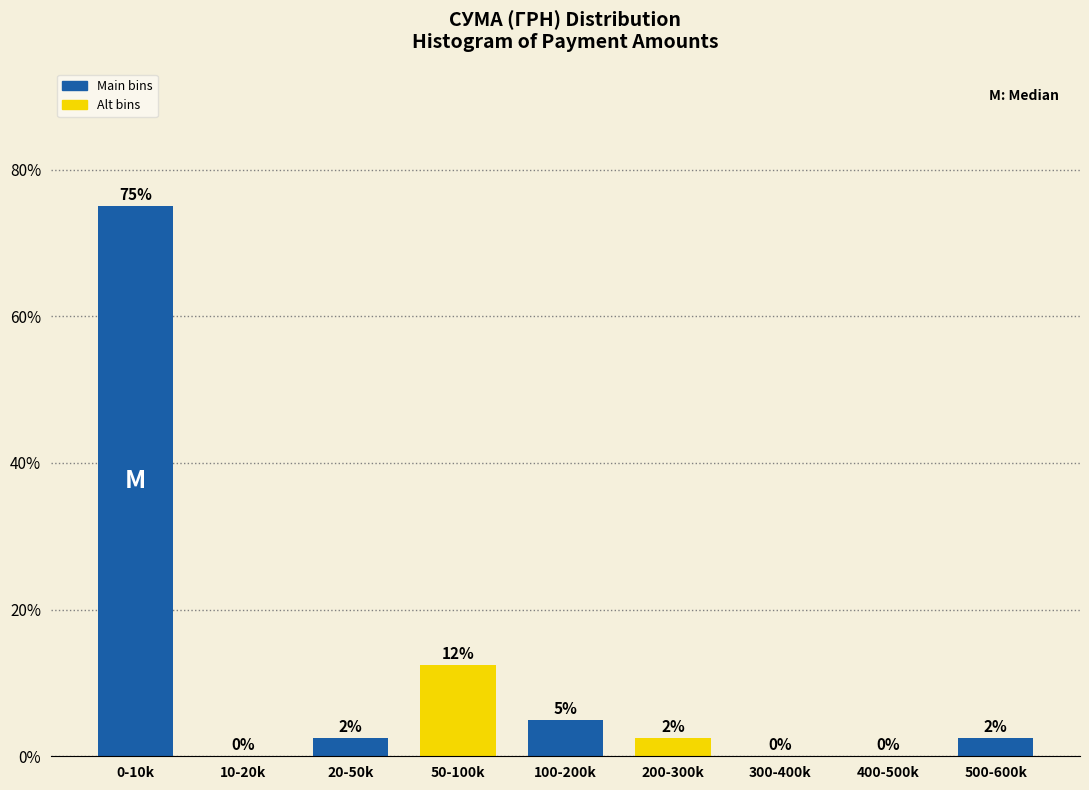

At which label is the value closest to 37?

50-100k